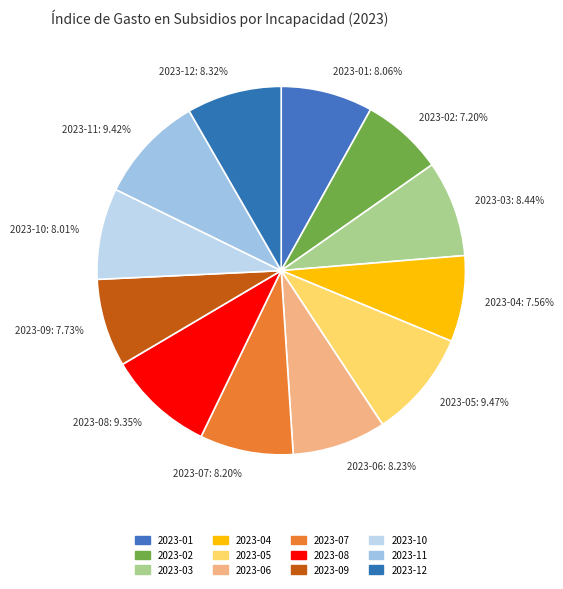

Combined, do 2023-04: 7.56% and 2023-11: 9.42% account for over 50%?

No